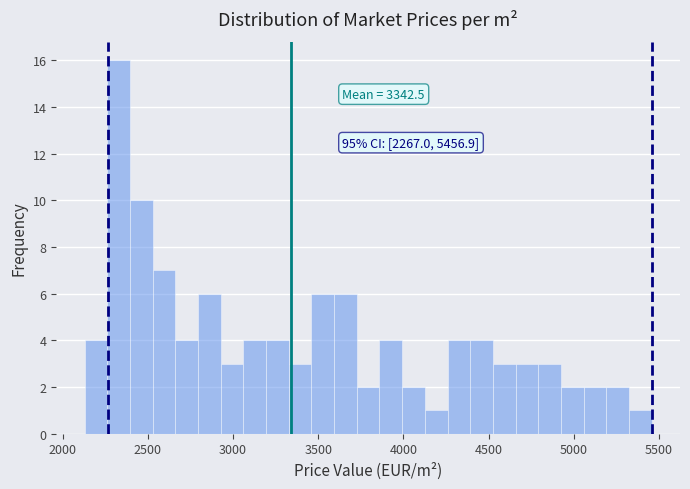

Around what value on the x-axis is the tallest bar? Give the approximate position of its centre, as read against the axis.

2350